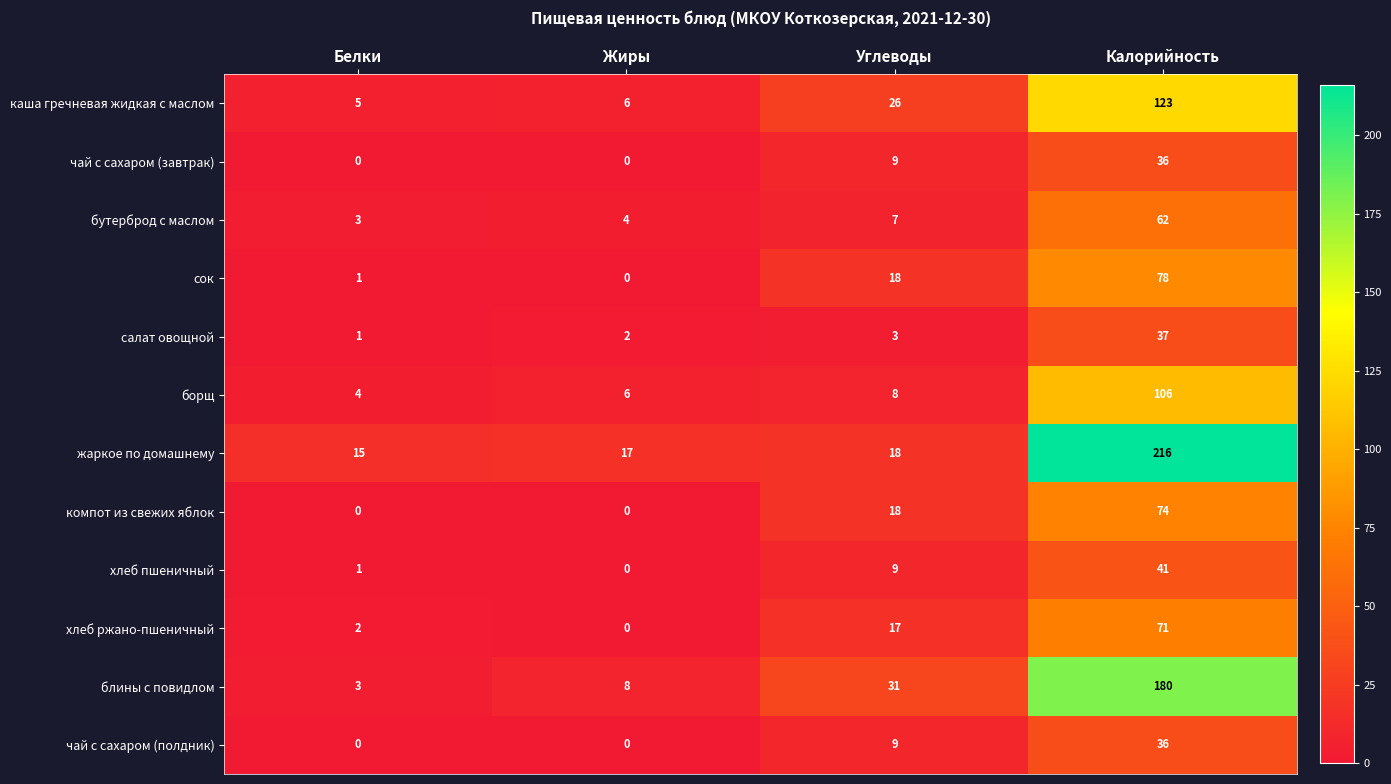

What is the difference between the highest and lowest values at Жиры?

17